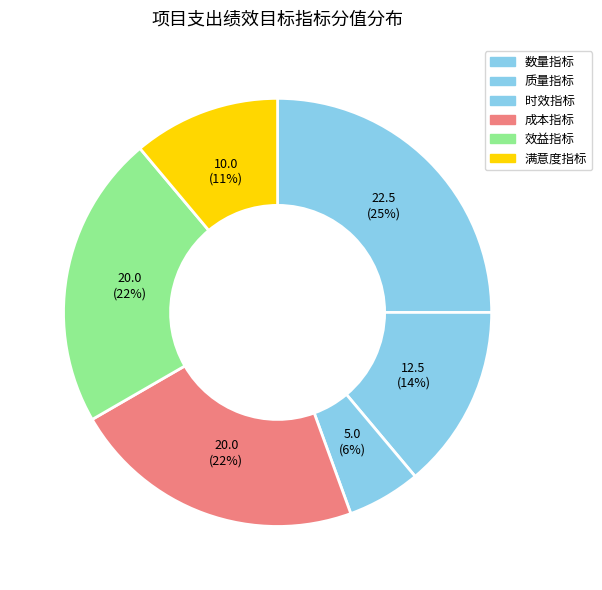

Count the number of slices in the pie.

6